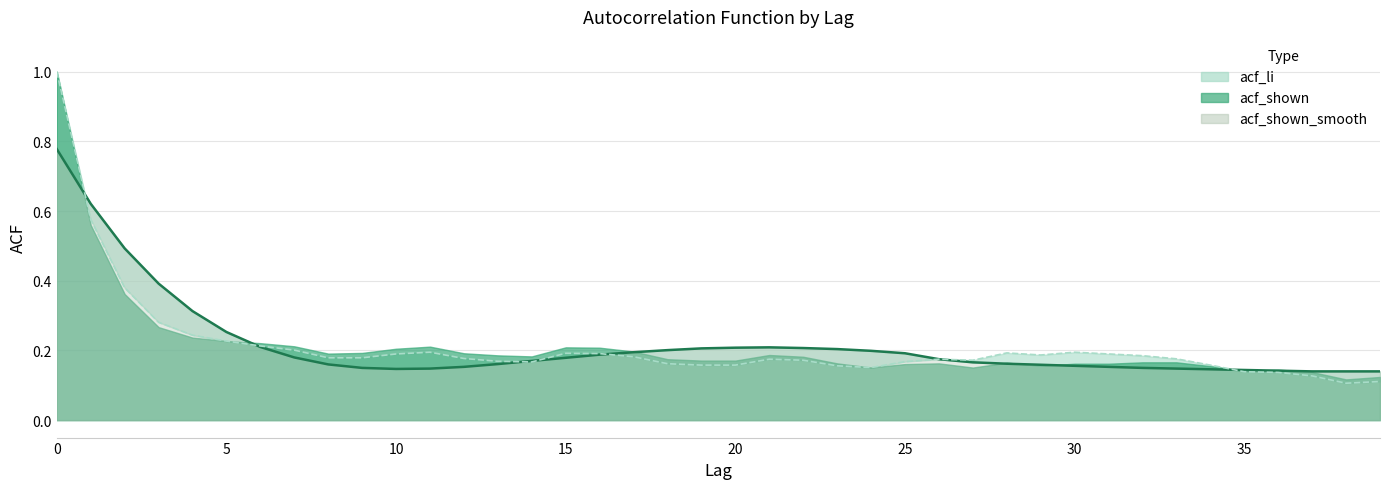

The value of acf_shown_smooth at 3 is 0.4. True or false?

True